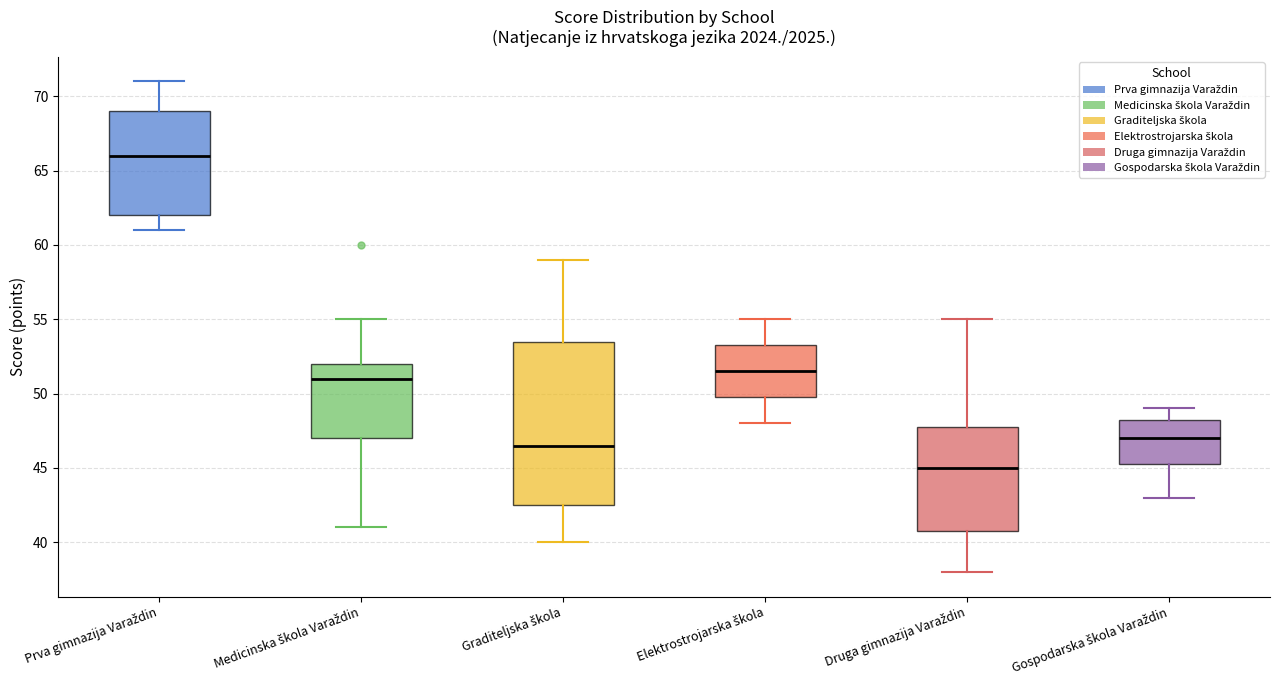

Reading left to right, transcribe this box plot: for each box, give where its median line is, the range the box spans, and where its two whiskers end, as read against the y-axis. The values are not printed on the chart, so give them approximately, as read against the axis.

Prva gimnazija Varaždin: median 66.0, box 62.0 to 69.0, whiskers 61.0 to 71.0
Medicinska škola Varaždin: median 51.0, box 47.0 to 52.0, whiskers 41.0 to 55.0
Graditeljska škola: median 46.5, box 42.5 to 53.5, whiskers 40.0 to 59.0
Elektrostrojarska škola: median 51.5, box 50.0 to 53.5, whiskers 48.0 to 55.0
Druga gimnazija Varaždin: median 45.0, box 41.0 to 48.0, whiskers 38.0 to 55.0
Gospodarska škola Varaždin: median 47.0, box 45.5 to 48.5, whiskers 43.0 to 49.0